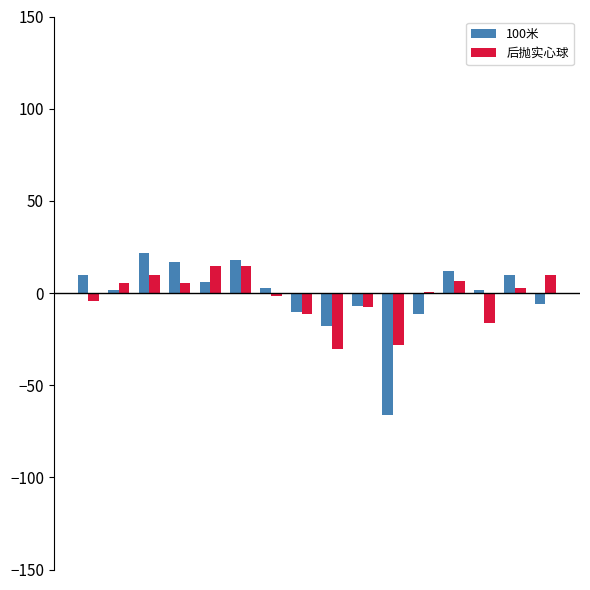

What is the maximum value shown in the chart?

21.8